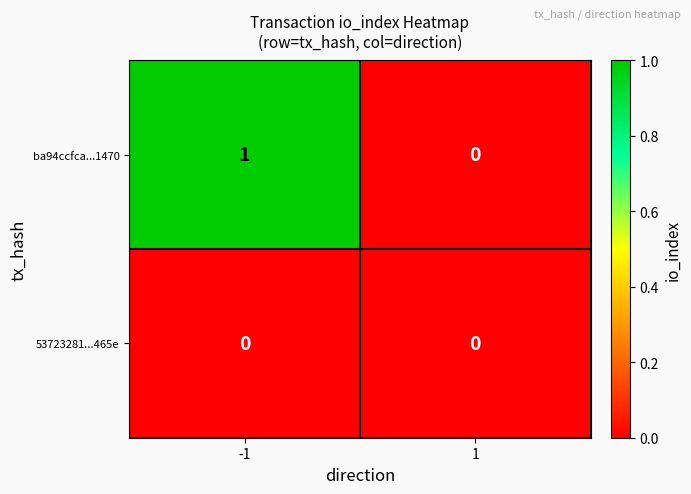

How many positive values does the ba94ccfca...1470 series have?

1